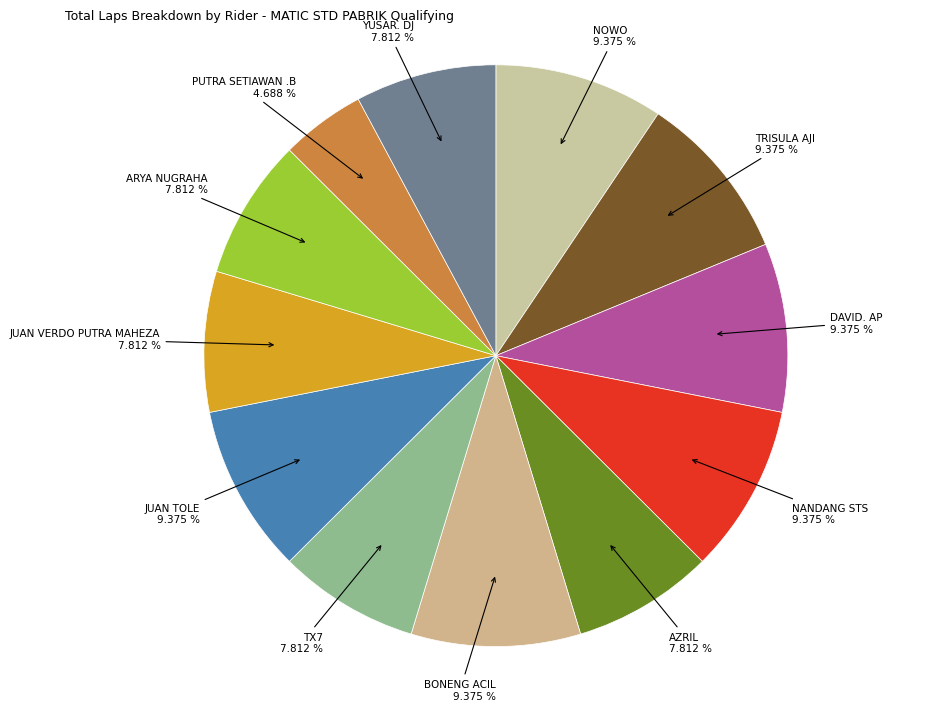

What percentage is NOT represented by TRISULA AJI?

90.6%